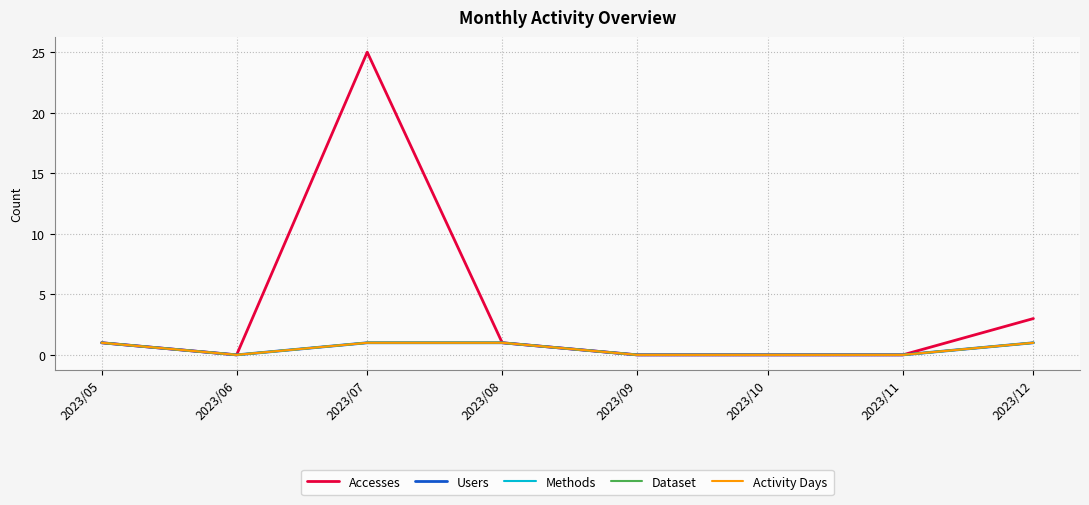

True or false: Accesses and Methods intersect in this chart.

False